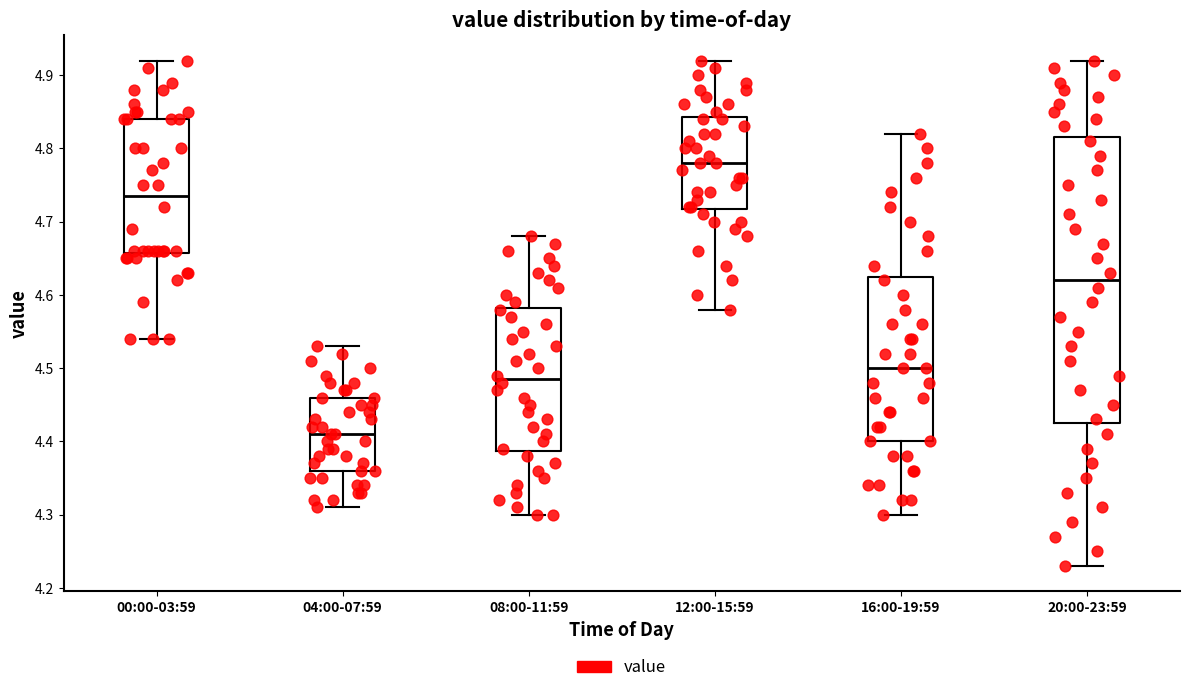

Which box has the lowest median line?

04:00-07:59